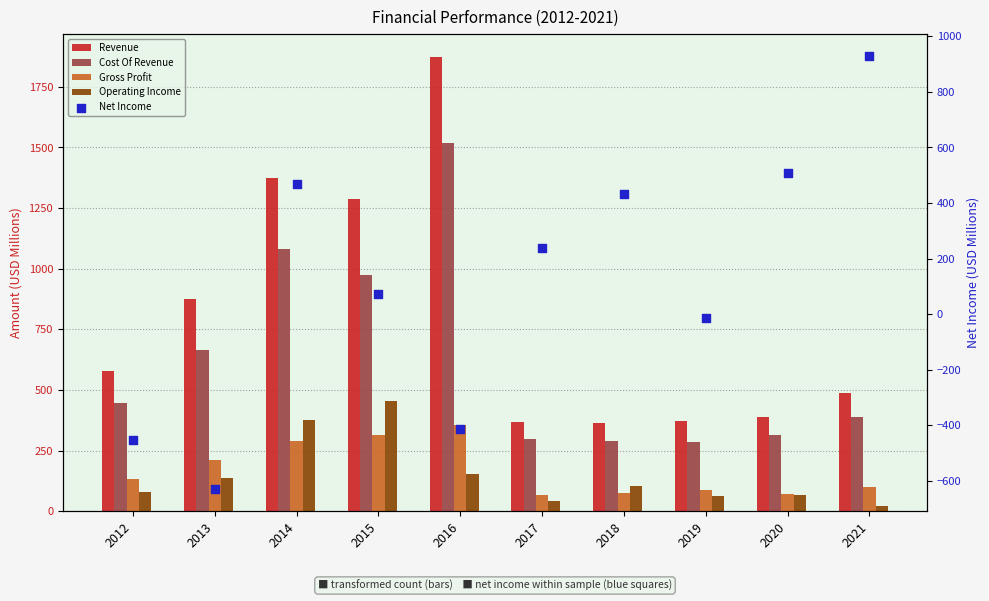

What is the total value across all series at 2015?

3107.0